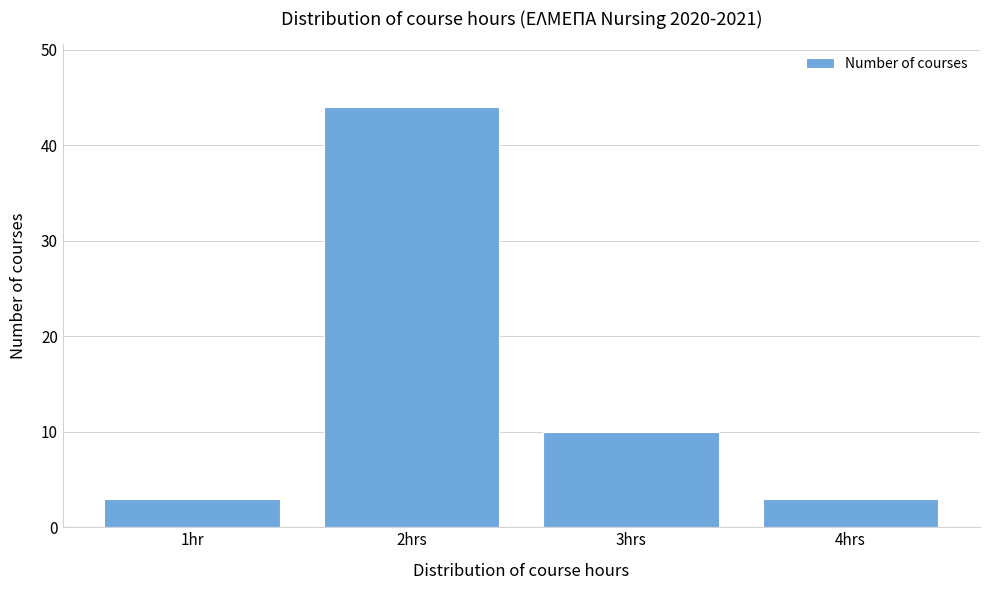

Reading left to right, transcribe all the data shown in this chart.

3	44	10	3